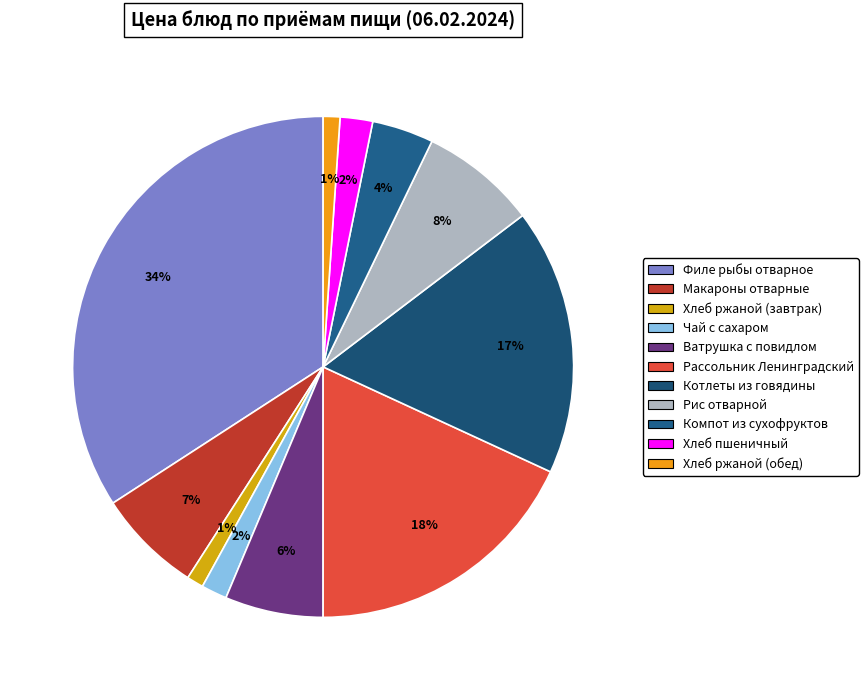

Which has a higher value, Филе рыбы отварное or Компот из сухофруктов?

Филе рыбы отварное